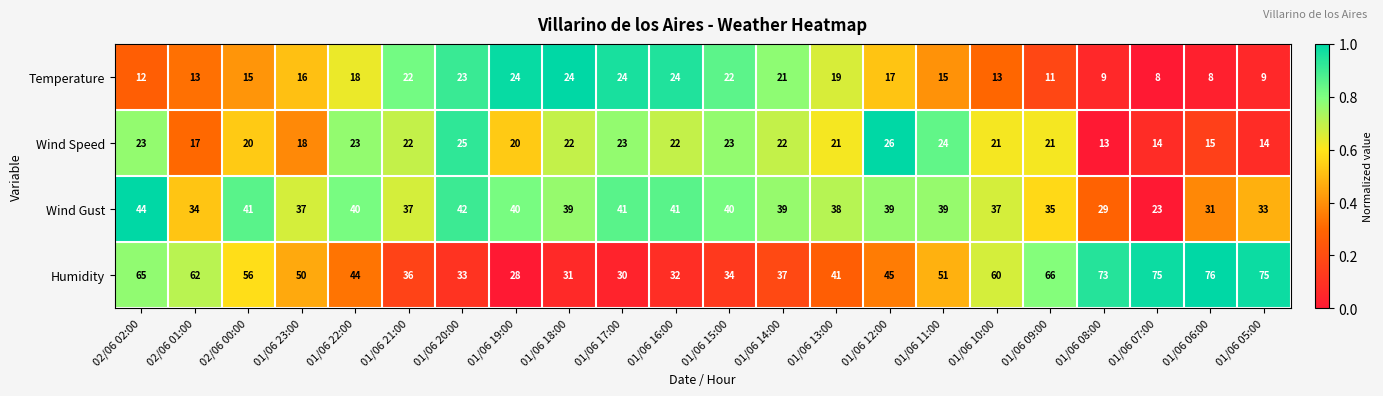

Rank the series by their maximum value, from lowest to highest.

Temperature, Wind Speed, Wind Gust, Humidity